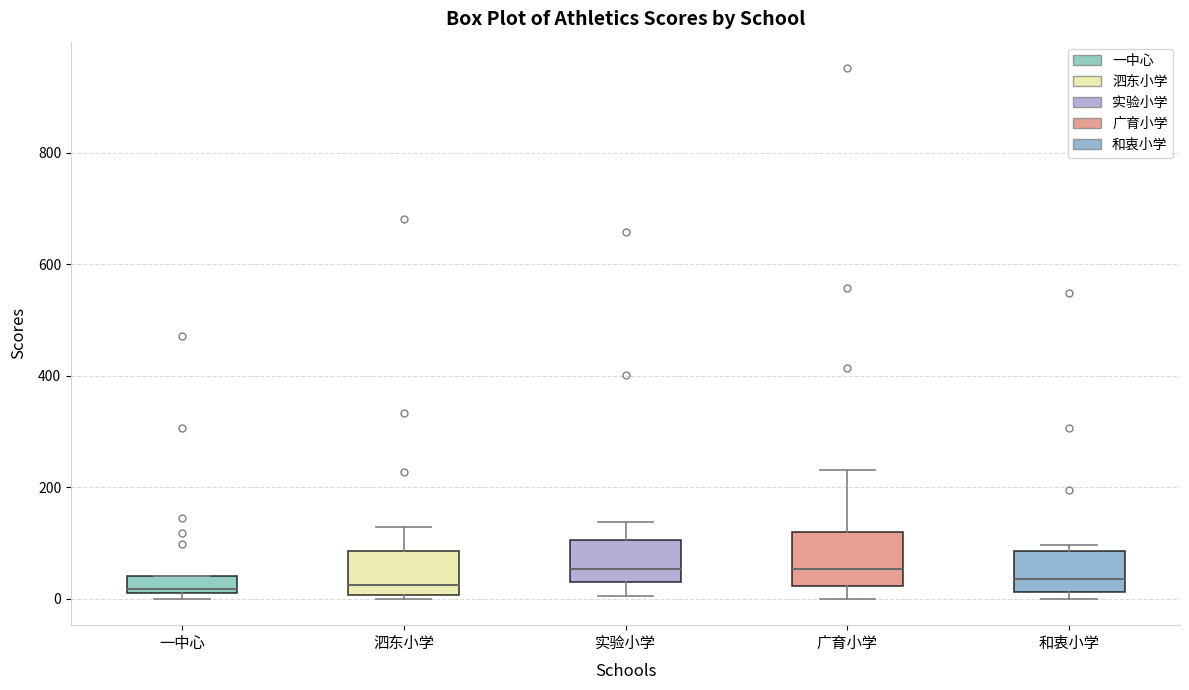

Reading left to right, read every box against the y-axis: the position of its median line, the range the box covers, and the ends of its whiskers. The values are not printed on the chart, so give them approximately, as read against the axis.

一中心: median 20 (just above the box's lower edge), box 20 to 40, whiskers 0 to 40
泗东小学: median 20, box 0 to 80, whiskers 0 (just below the box's lower edge) to 120
实验小学: median 60, box 40 to 100, whiskers 0 to 140
广育小学: median 60, box 20 to 120, whiskers 0 to 240
和衷小学: median 40, box 20 to 80, whiskers 0 to 100